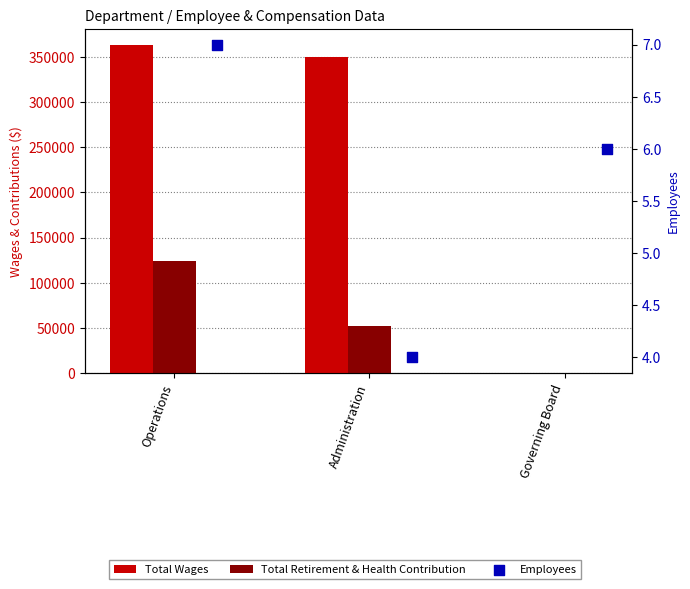

Is the value of Total Retirement & Health Contribution at Administration greater than the value of Employees at Administration?

Yes